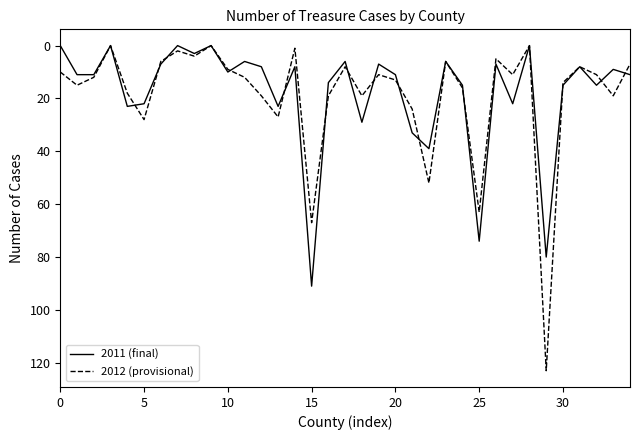

What is the maximum value shown in the chart?

123